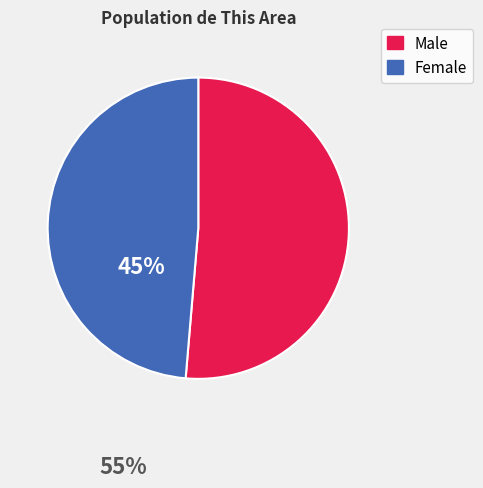

Combined, do Male and Female account for over 50%?

Yes